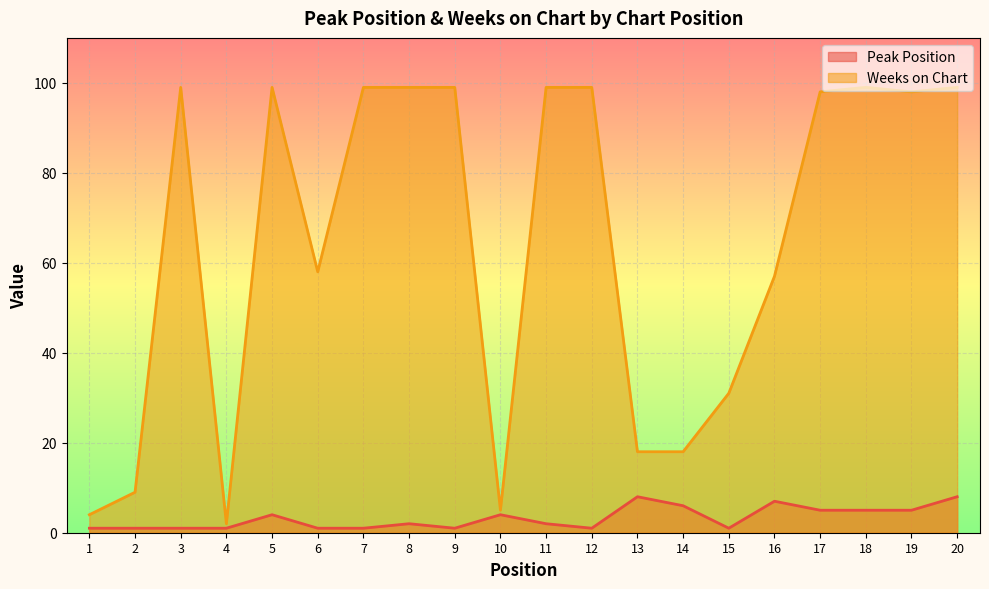

What is the average value of the Peak Position series?

3